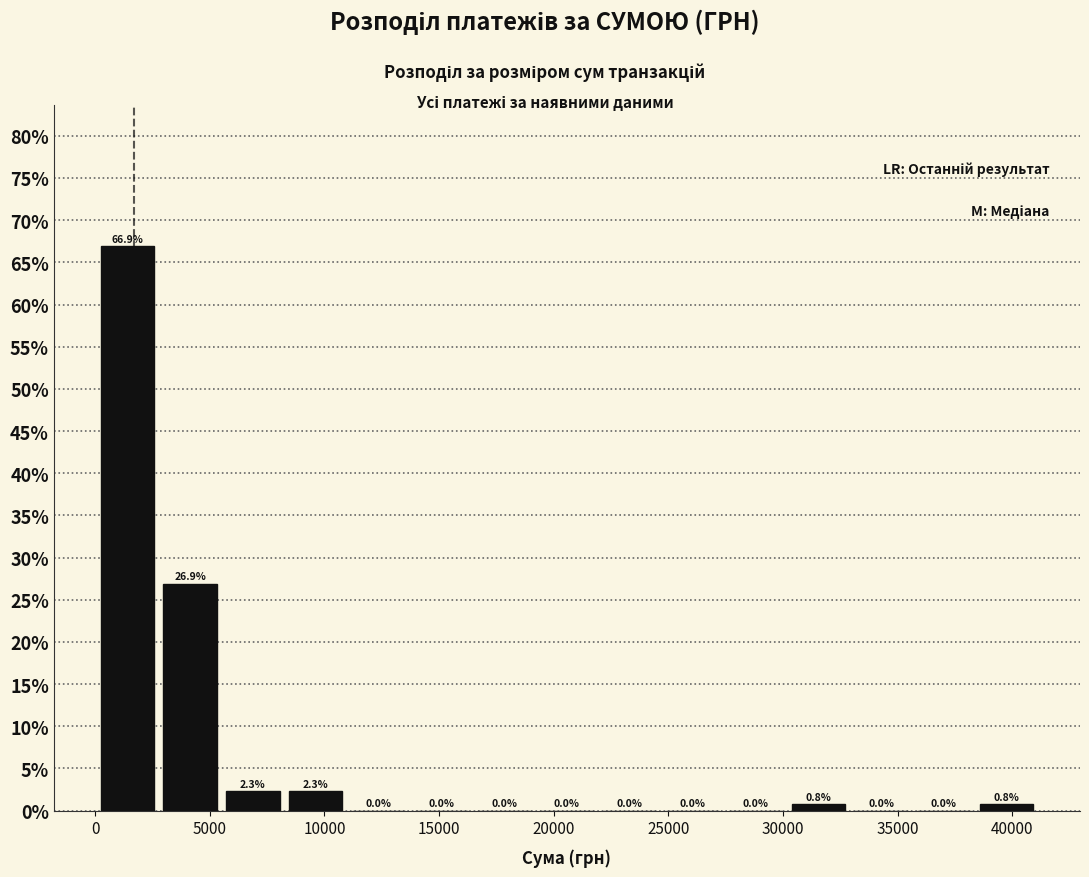

Reading left to right, transcribe this chart: for each bar, give the range it covers on the x-axis and its height. The bar edges are not printed on the chart, so give them approximately, as read against the axis.

0 to 3000: 66.9
3000 to 5500: 26.9
5500 to 8000: 2.3
8000 to 11000: 2.3
11000 to 13500: 0.0
13500 to 16500: 0.0
16500 to 19000: 0.0
19000 to 22000: 0.0
22000 to 24500: 0.0
24500 to 27500: 0.0
27500 to 30000: 0.0
30000 to 33000: 0.8
33000 to 35500: 0.0
35500 to 38500: 0.0
38500 to 41000: 0.8